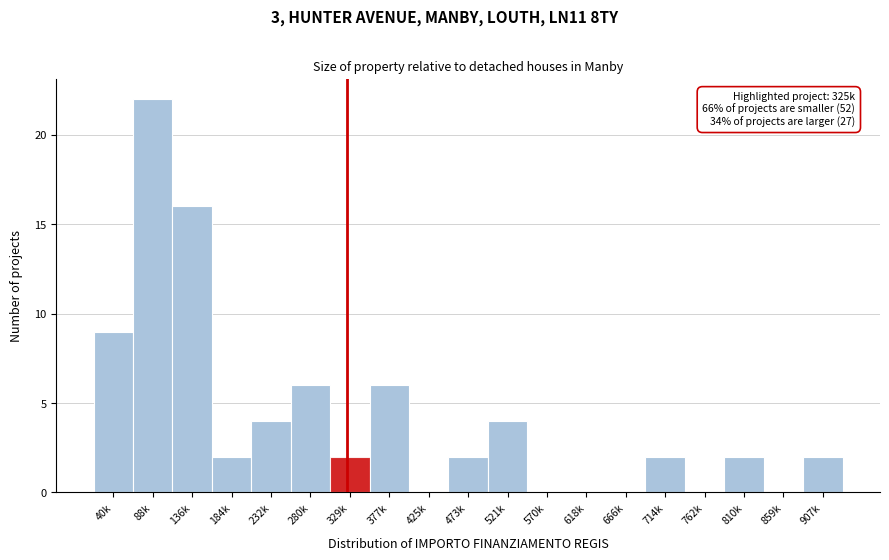

Reading left to right, what are all the values shown in this chart?

40k=9	88k=22	136k=16	184k=2	232k=4	280k=6	329k=2	377k=6	425k=0	473k=2	521k=4	570k=0	618k=0	666k=0	714k=2	762k=0	810k=2	859k=0	907k=2